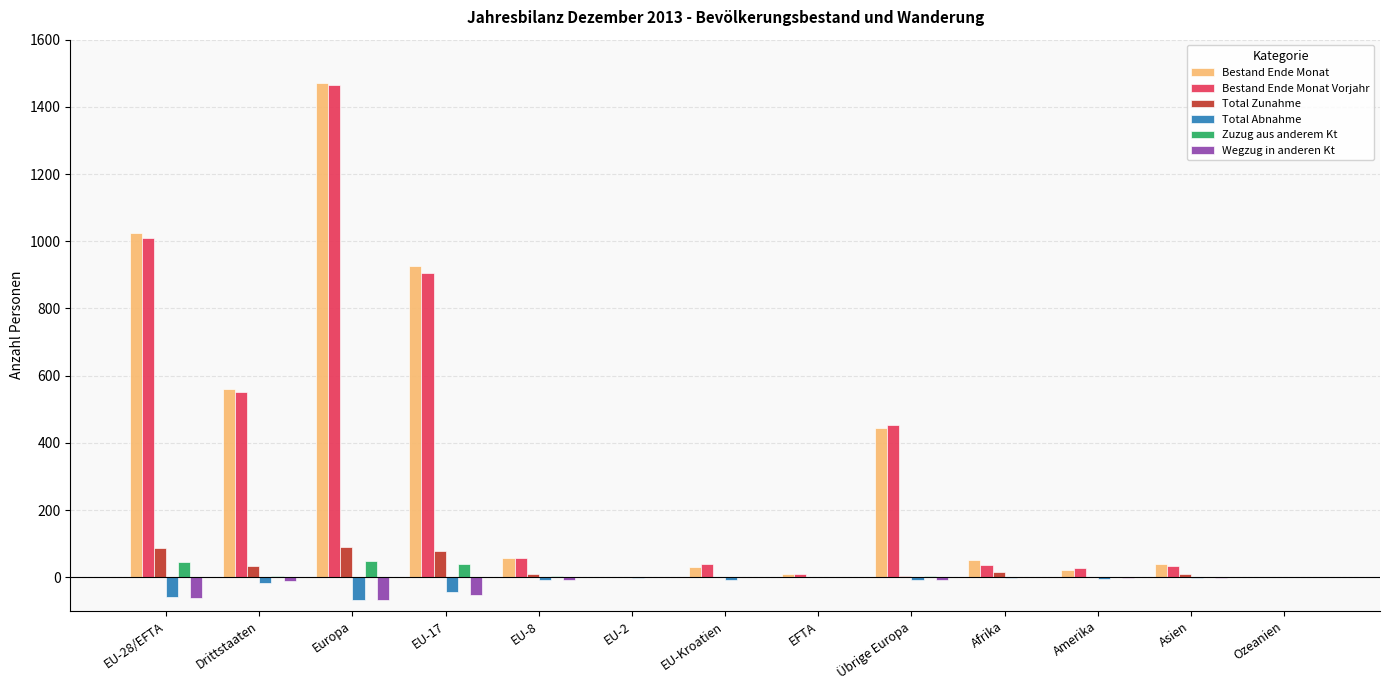

The Total Zunahme series shows 0 at EFTA. True or false?

True